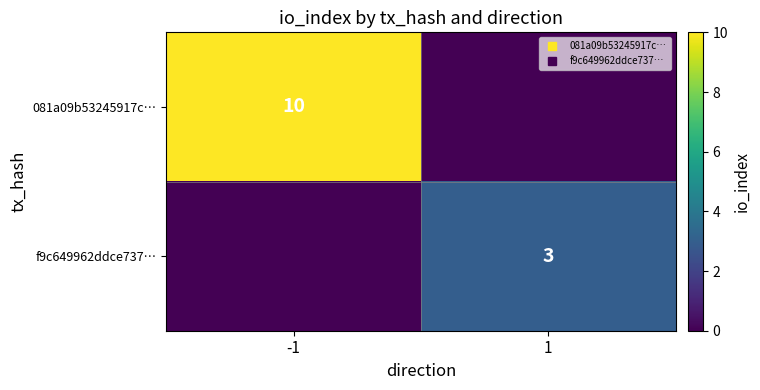

What is the total value across all series at 1?

3